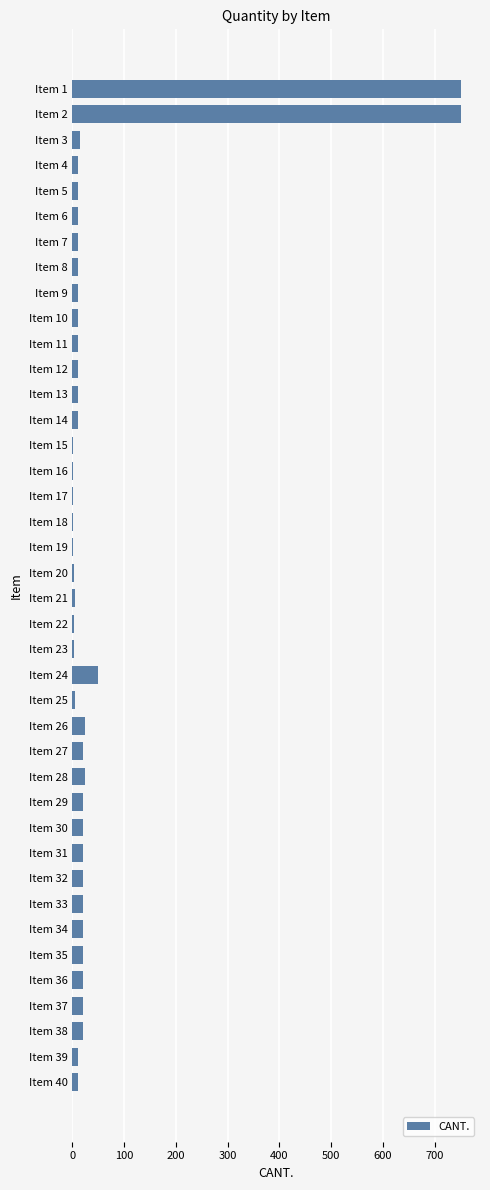

What is the maximum value shown in the chart?

750